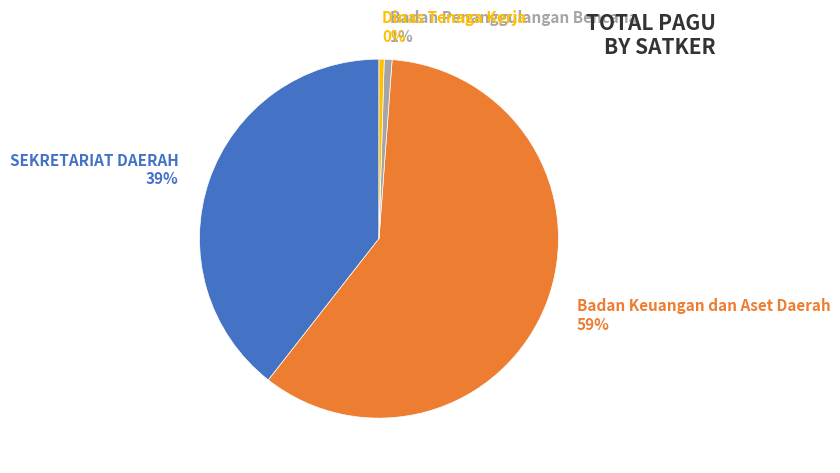

How many slices are in this pie chart?

4